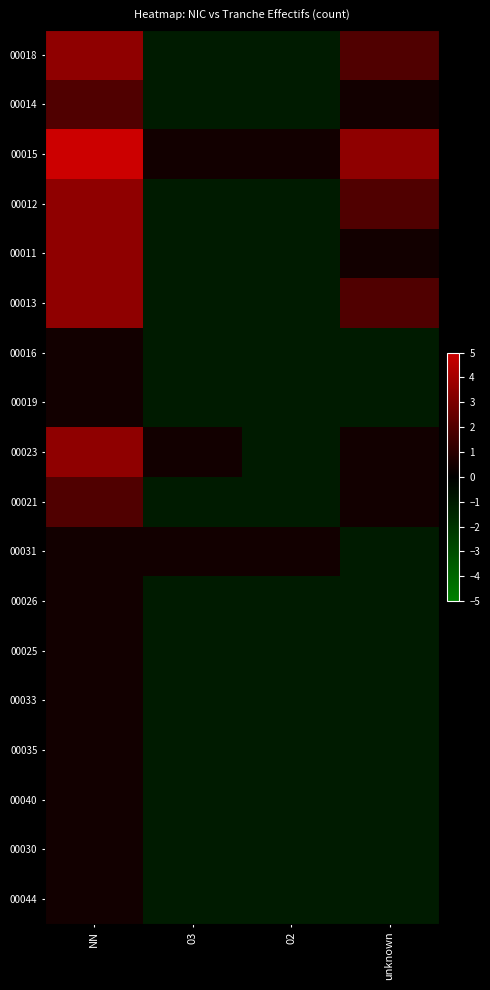

What is the spread (max minus min) of values at NN?

4.6